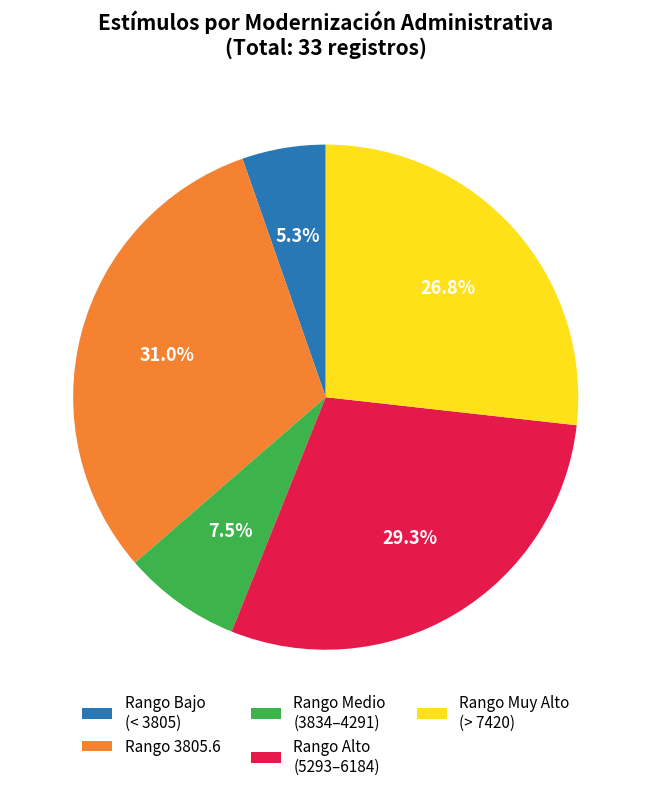

Between Rango Alto (5293–6184) and Rango Medio (3834–4291), which is larger?

Rango Alto (5293–6184)